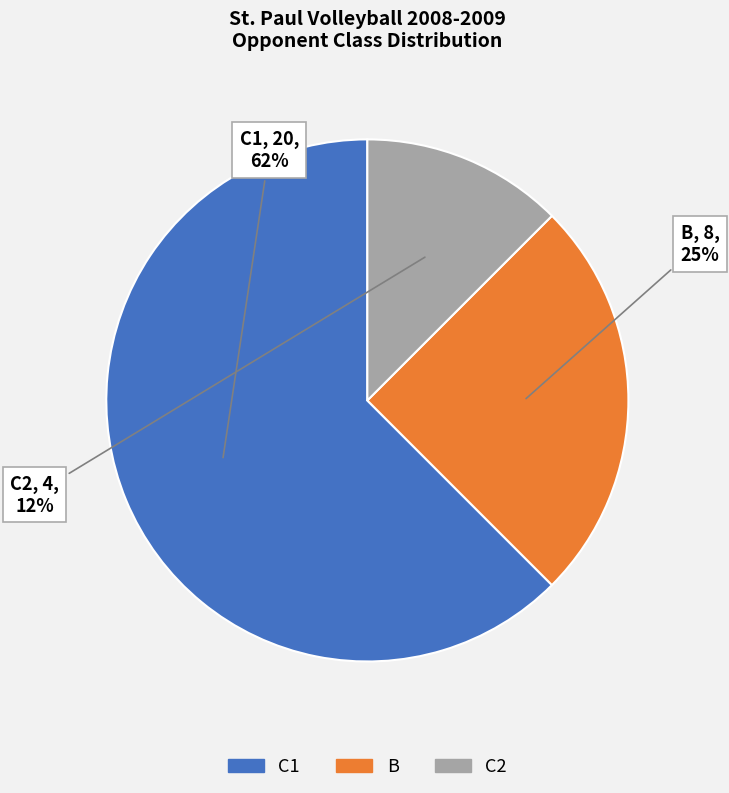

Is the sum of C2 and C1 greater than half?

Yes